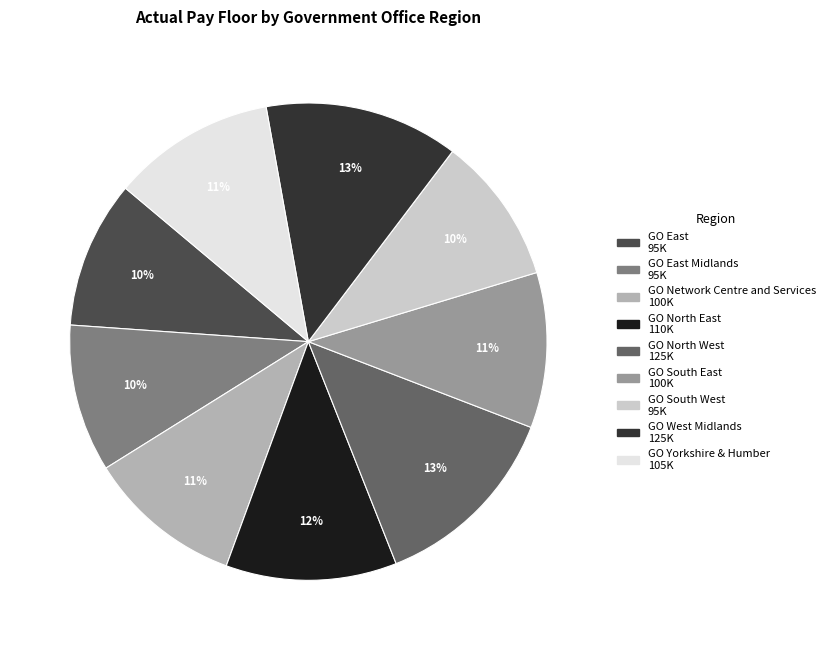

How many slices are in this pie chart?

9